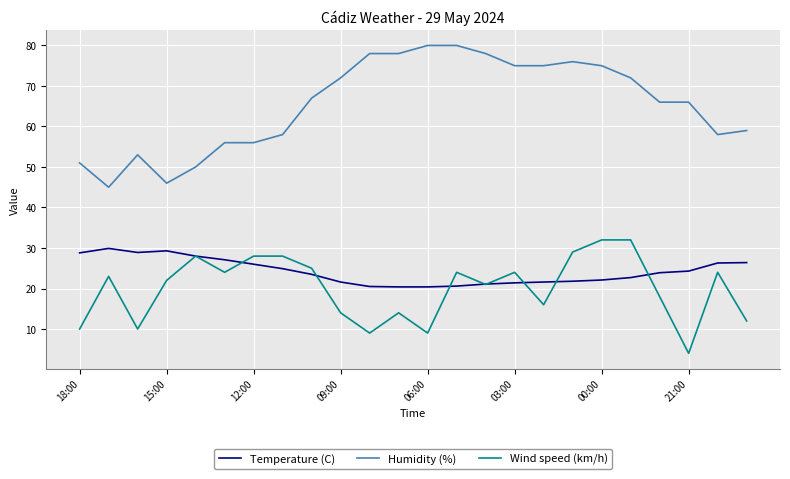

Which series has the largest range (max minus min)?

Humidity (%)